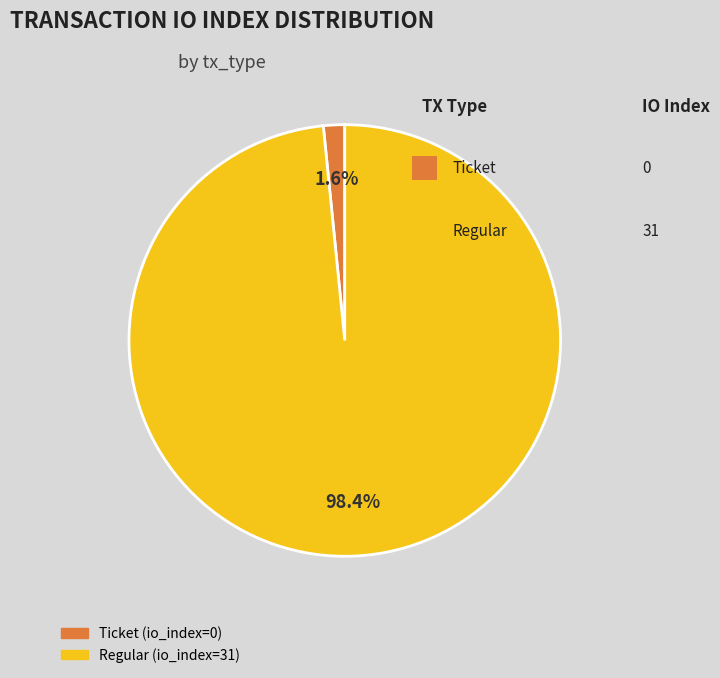

To the nearest percent, what is the combined percentage of Regular (io_index=31) and Ticket (io_index=0)?

100%